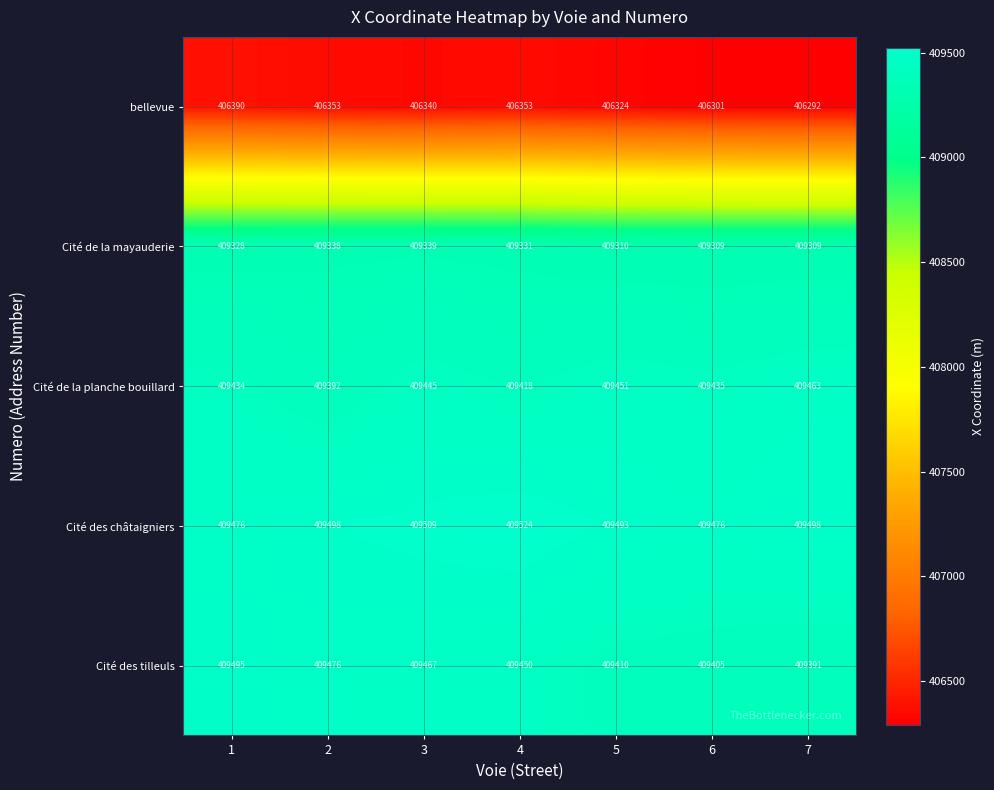

Between 1 and 7, which series saw the biggest shift?

Cité des tilleuls